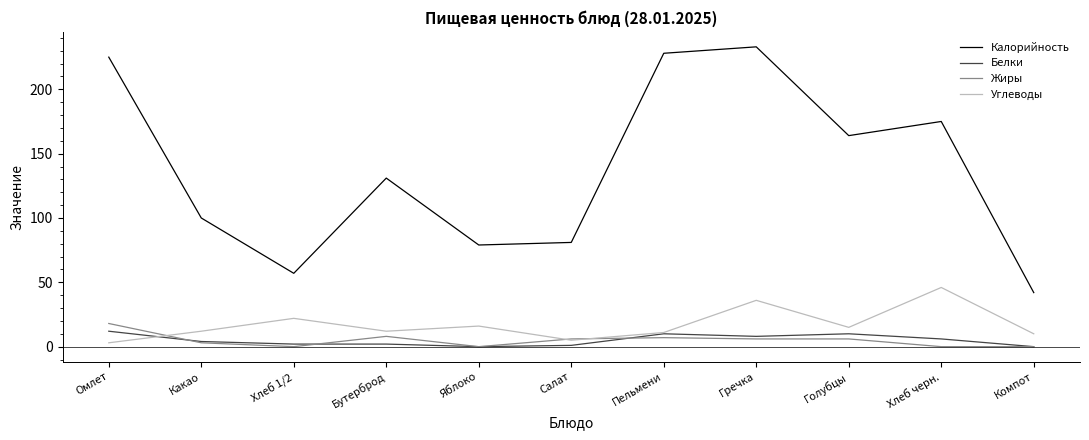

Which series has the largest range (max minus min)?

Калорийность